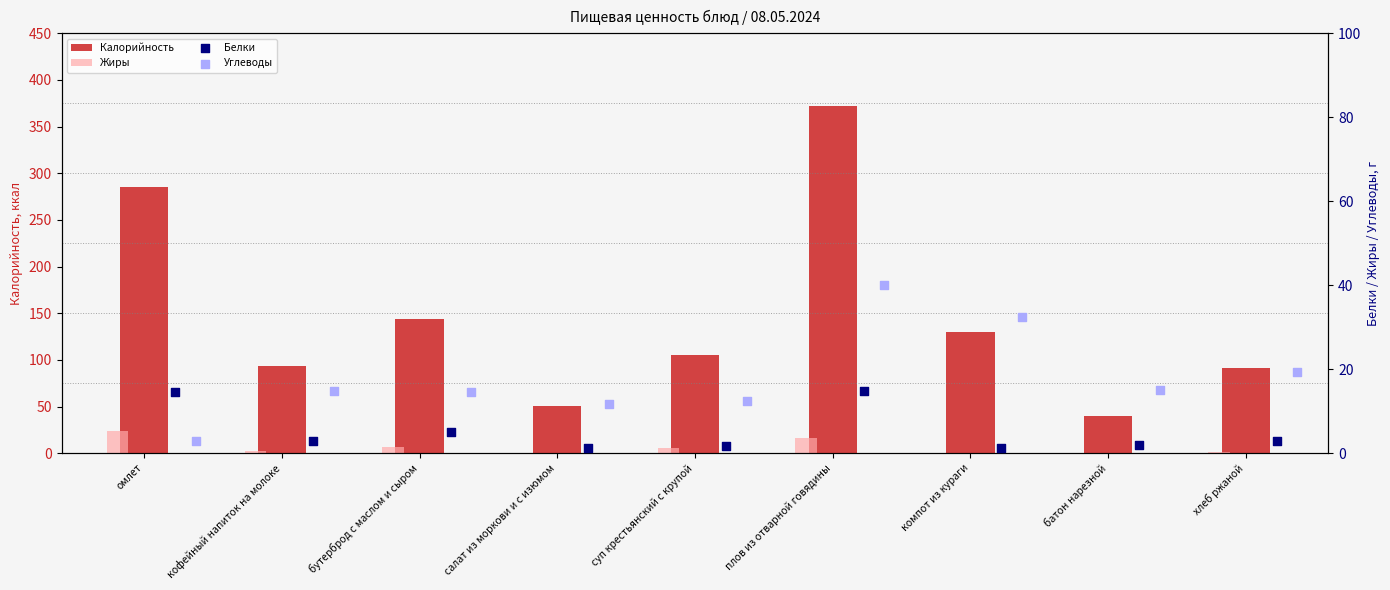

Which series has the largest Y range (max minus min)?

Калорийность